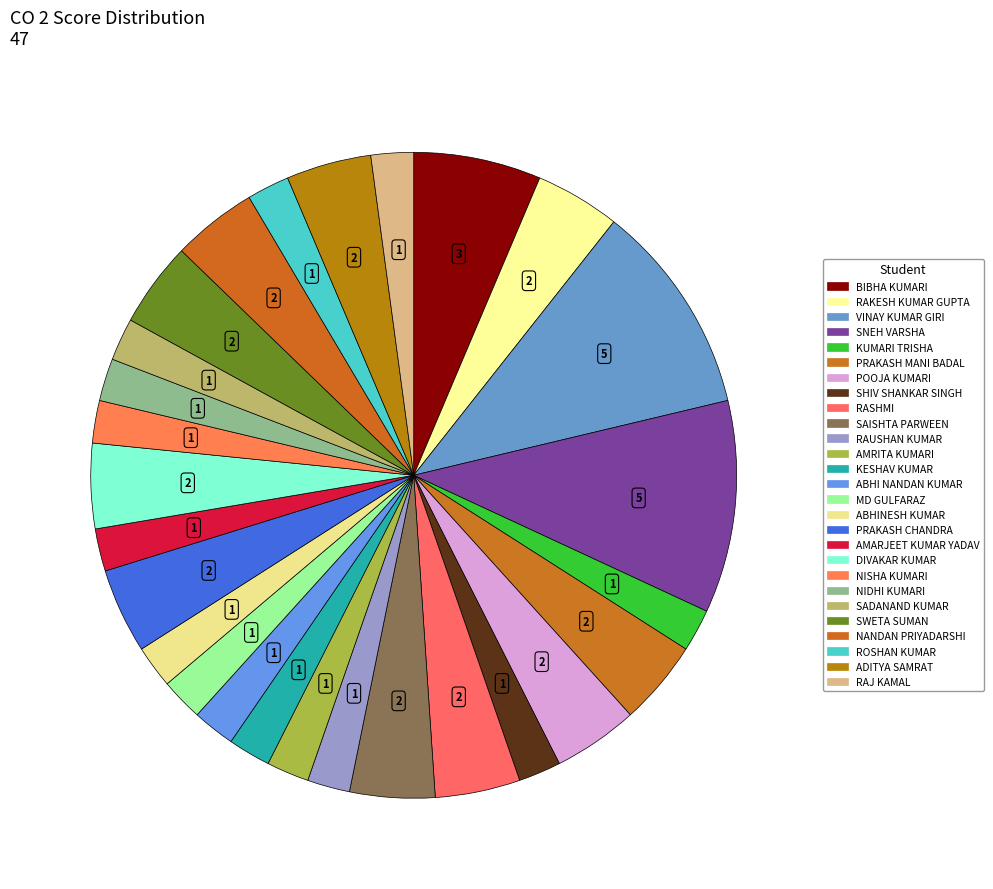

Count the number of slices in the pie.

27